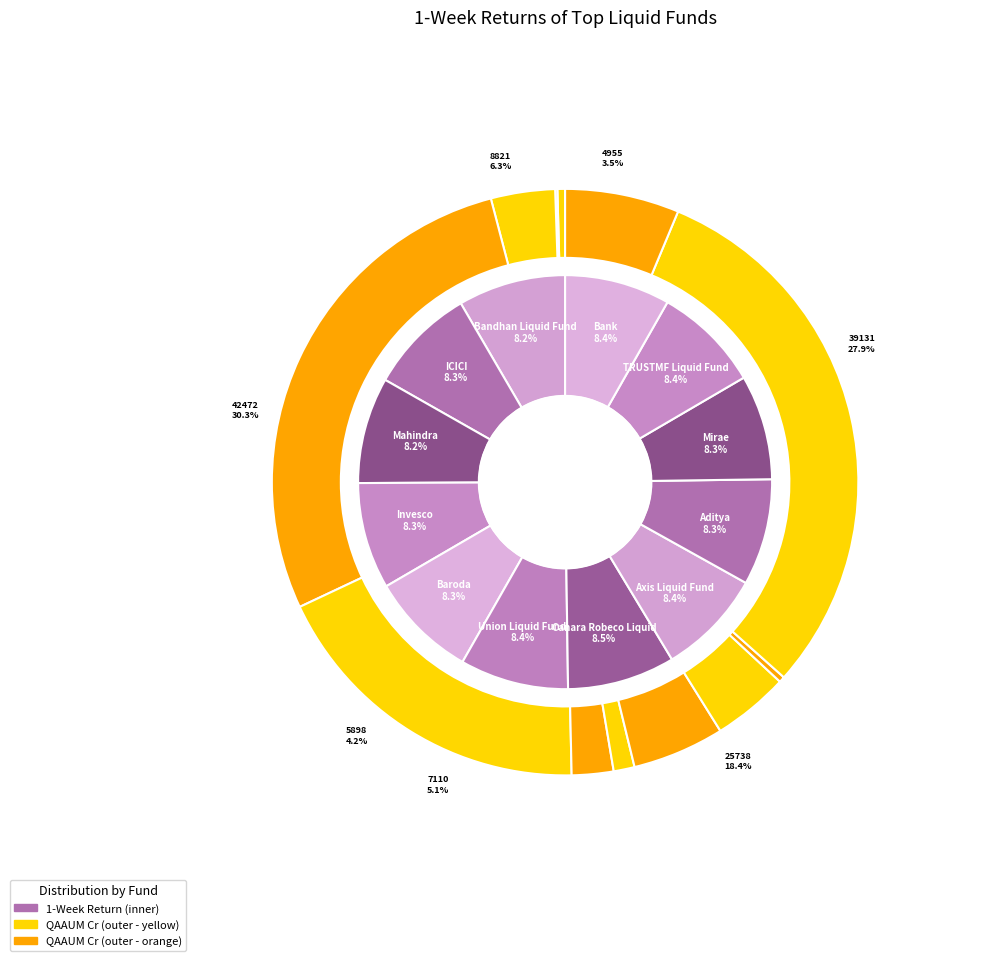

Which category has the biggest portion of the pie?

Canara Robeco Liquid